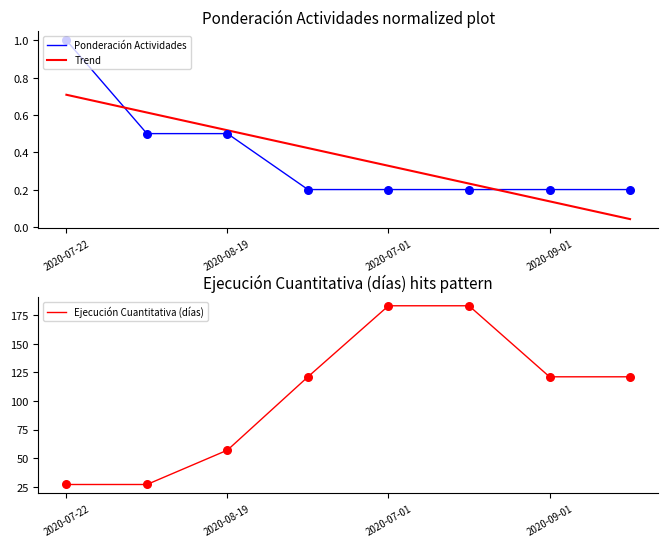

Which series reaches the maximum Y coordinate?

Ejecución Cuantitativa (días)